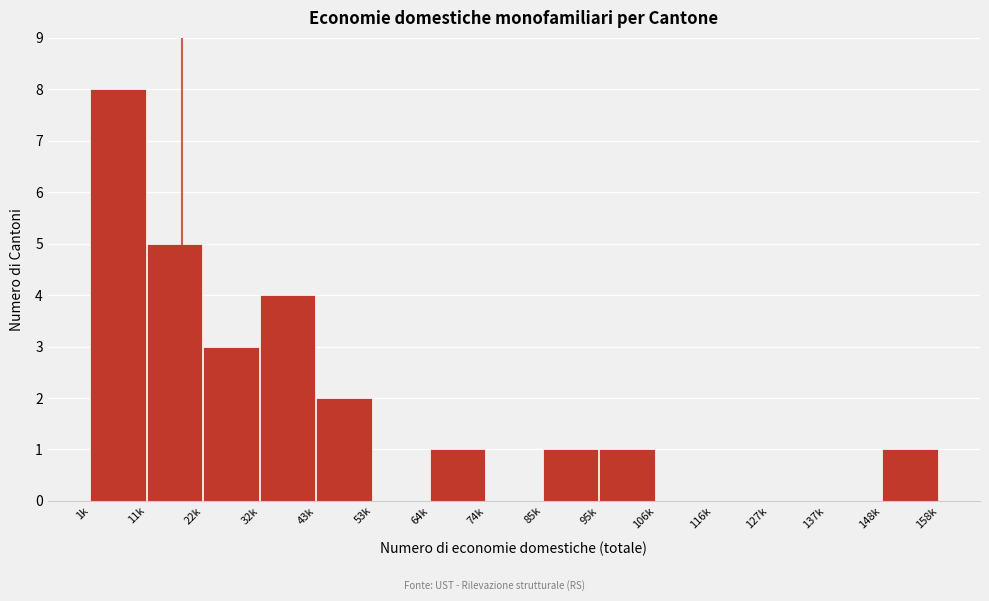

Reading left to right, what are all the values shown in this chart?

1k=8	11k=5	22k=3	32k=4	43k=2	53k=0	64k=1	74k=0	85k=1	95k=1	106k=0	116k=0	127k=0	137k=0	148k=1